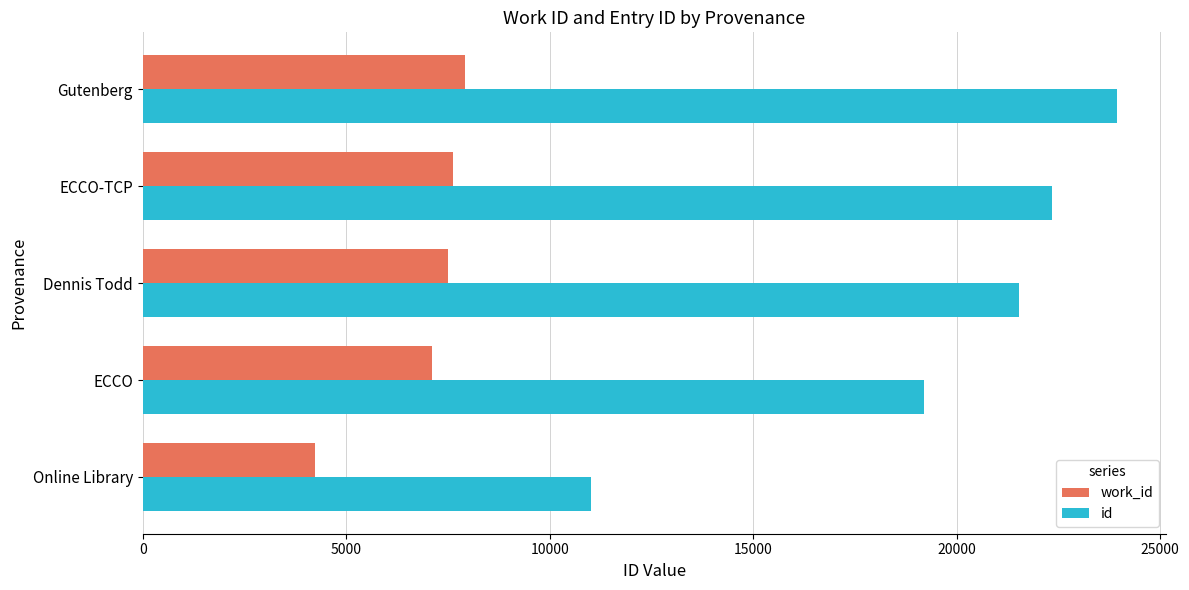

Where is work_id nearest to the value 6081?

ECCO